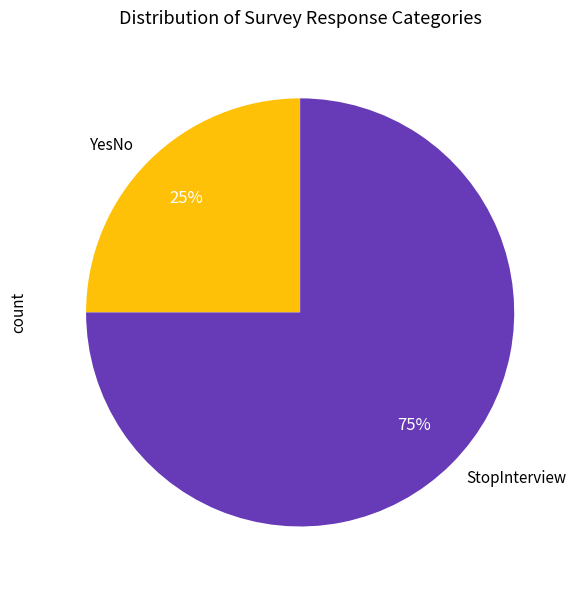

To the nearest percent, what is the difference between the largest and smallest slice percentages?

50%